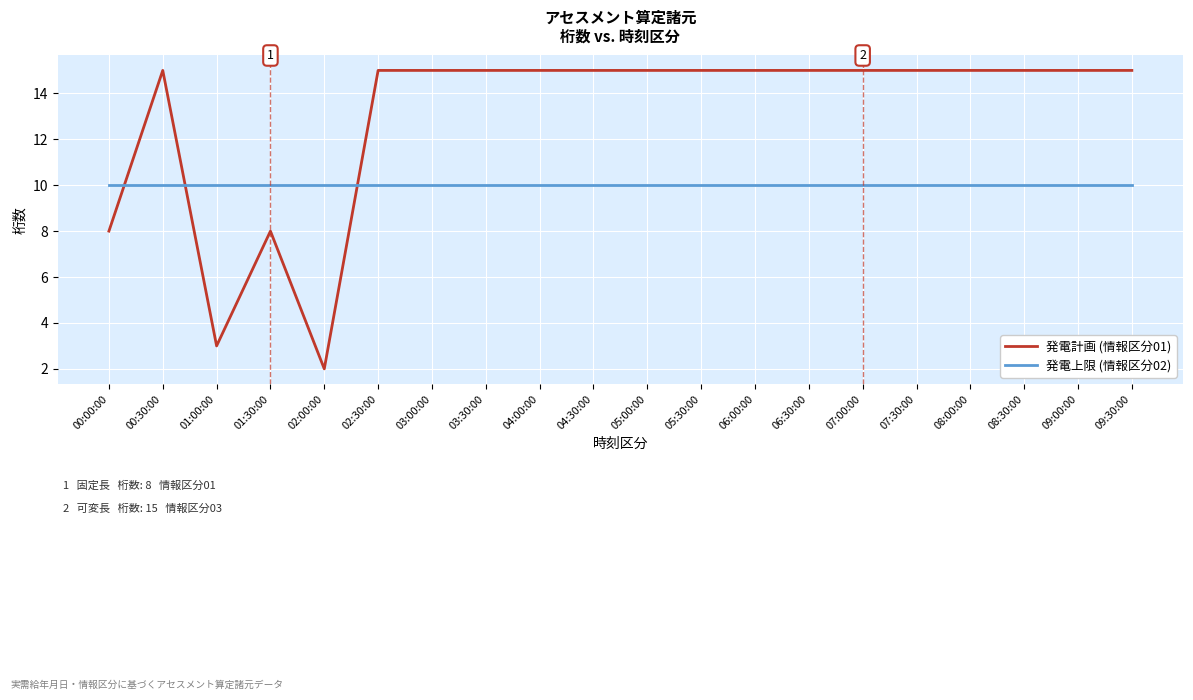

How many lines are shown in the chart?

2